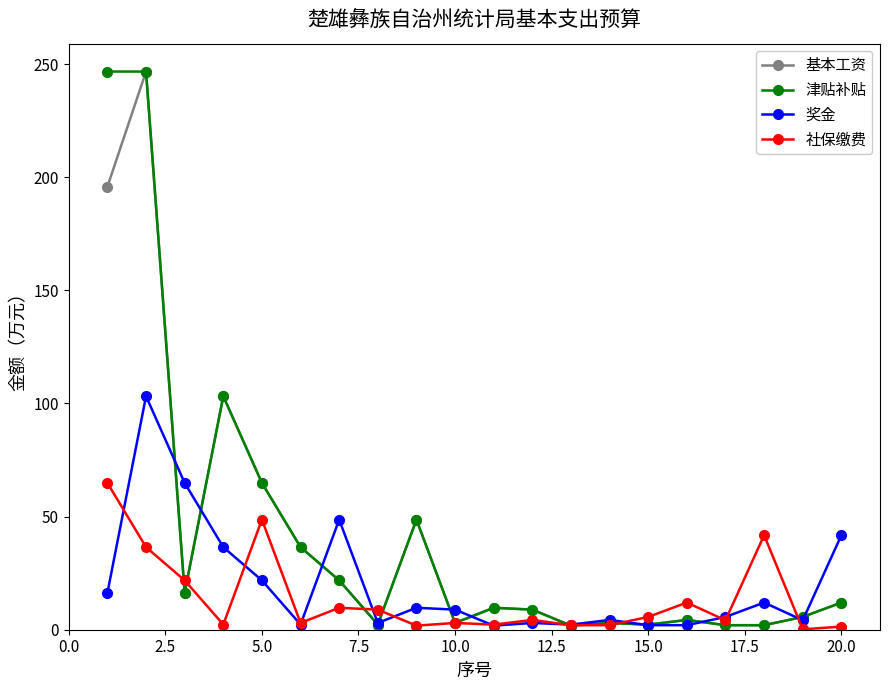

What is the greatest value displayed?

246.7